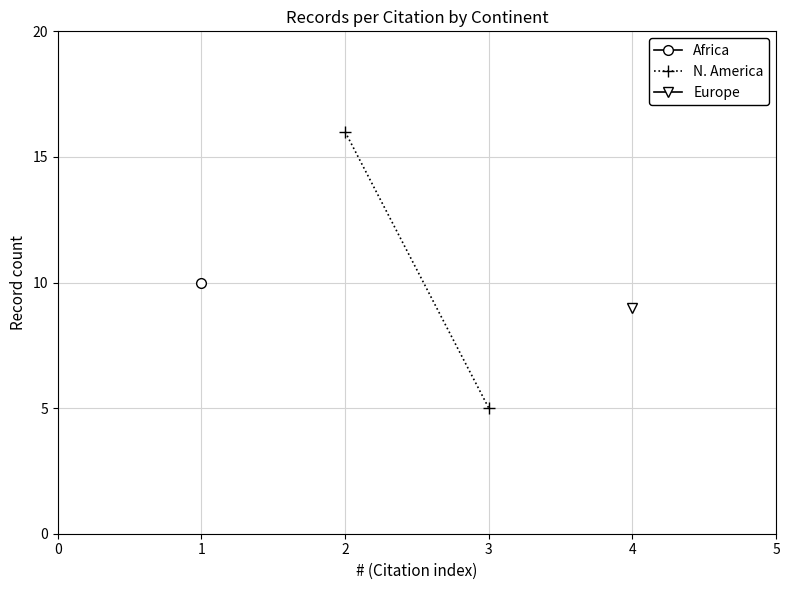

What is the minimum value shown in the chart?

5